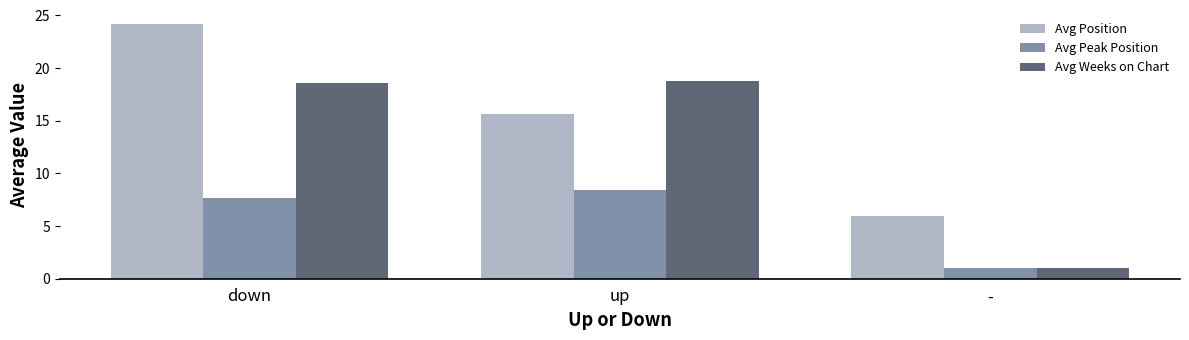

Reading left to right, transcribe all the data shown in this chart.

Avg Position: down=24.2	up=15.6	-=6.0
Avg Peak Position: down=7.7	up=8.5	-=1.0
Avg Weeks on Chart: down=18.5	up=18.7	-=1.0